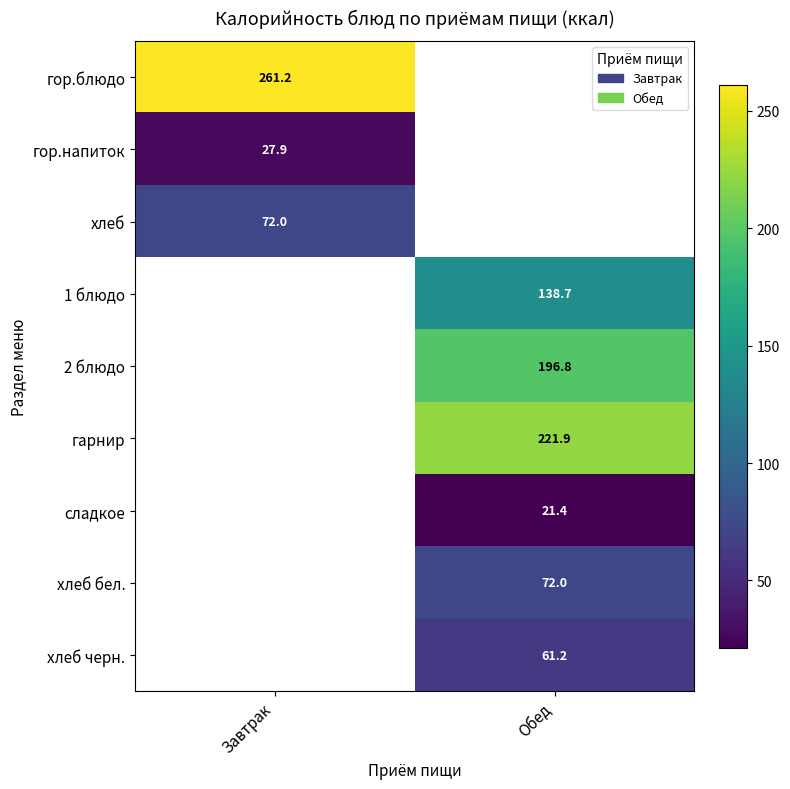

The value of Завтрак at хлеб is 34.5. True or false?

False